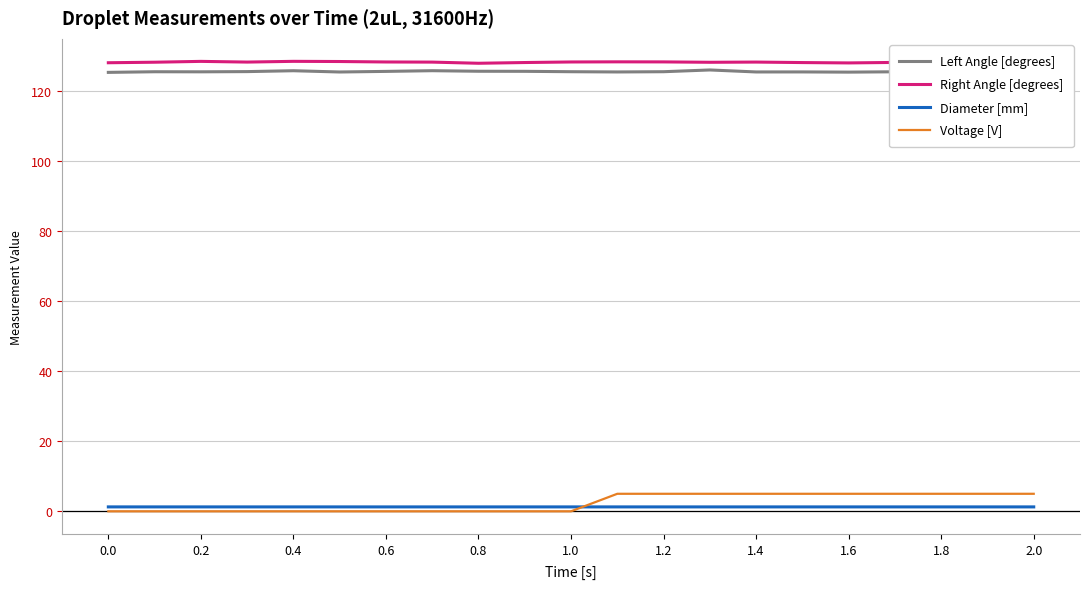

True or false: Diameter [mm] and Right Angle [degrees] intersect in this chart.

False